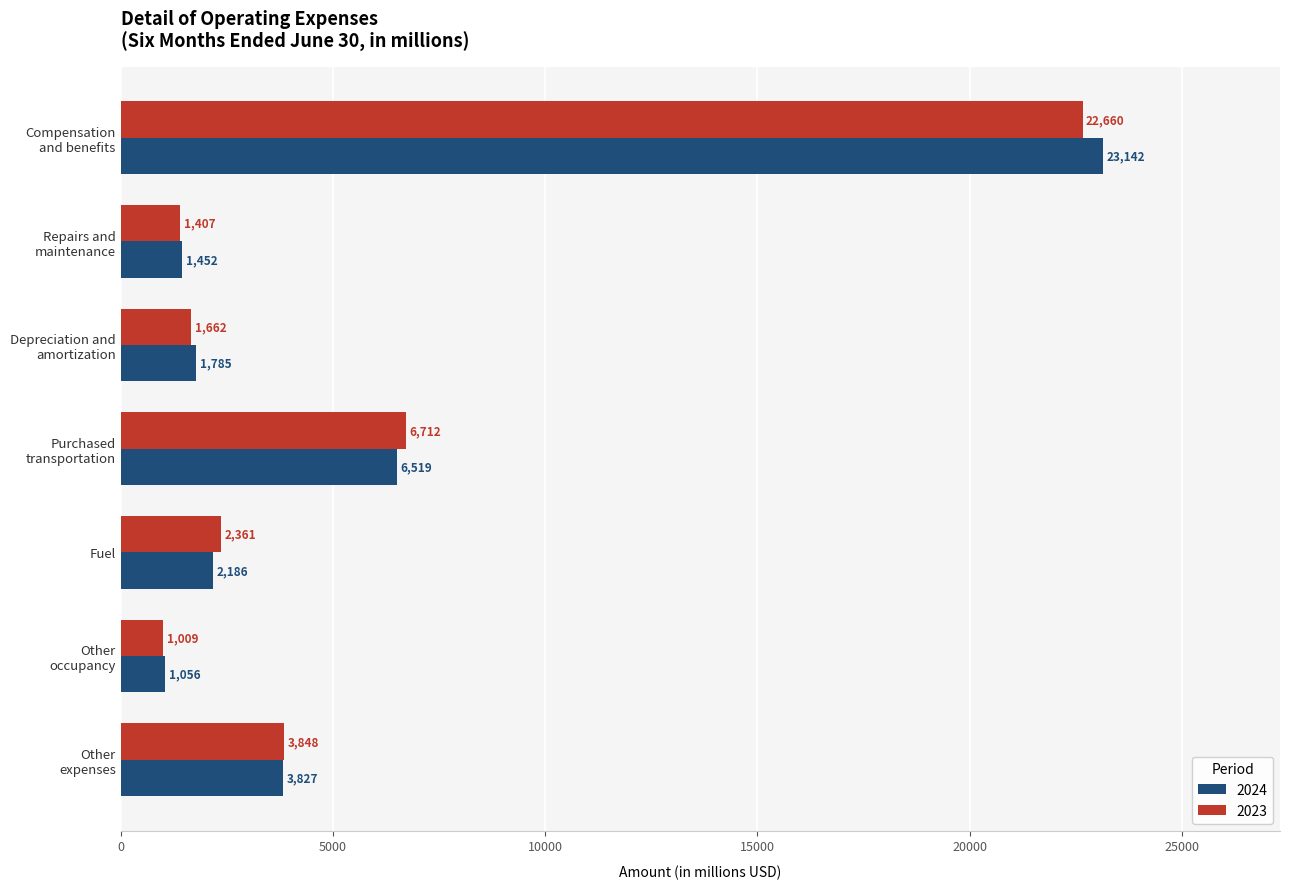

What are all the series names shown in the legend?

2024, 2023